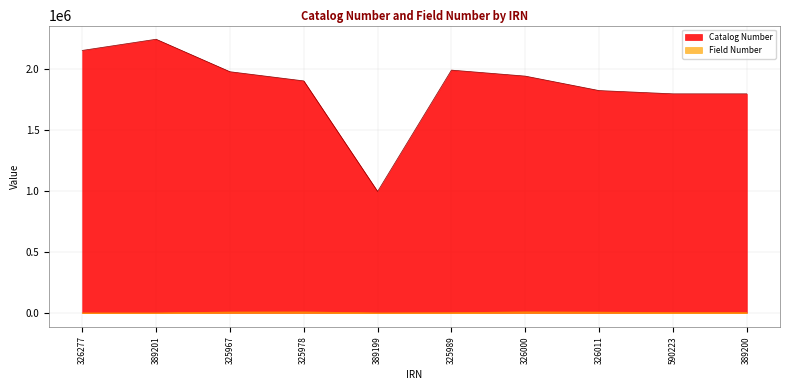

True or false: Catalog Number and Field Number cross at least once.

False